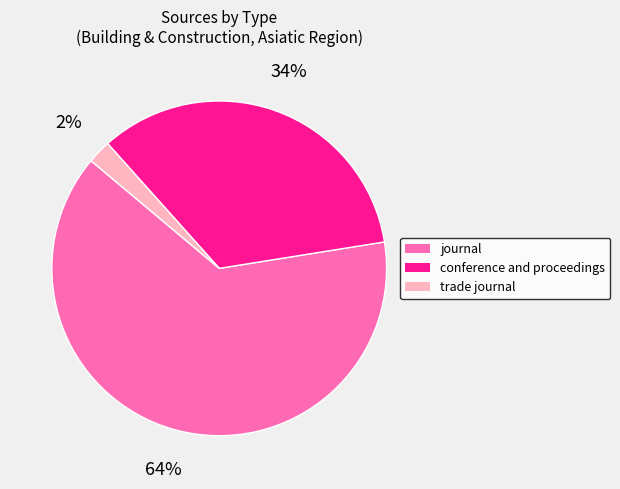

Which category accounts for the majority?

journal